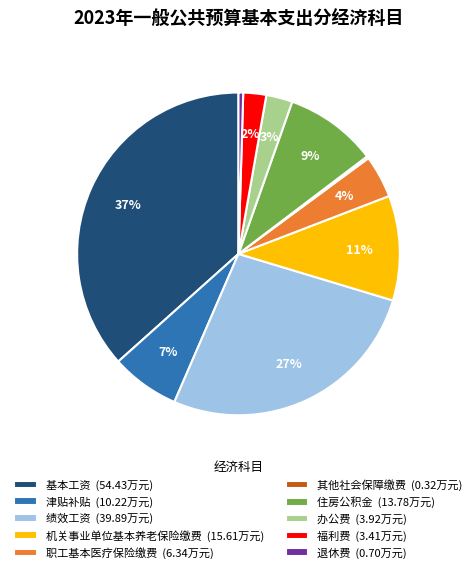

Approximately how many times larger is the value at 基本工资 (54.43万元) compared to 绩效工资 (39.89万元)?

1.4